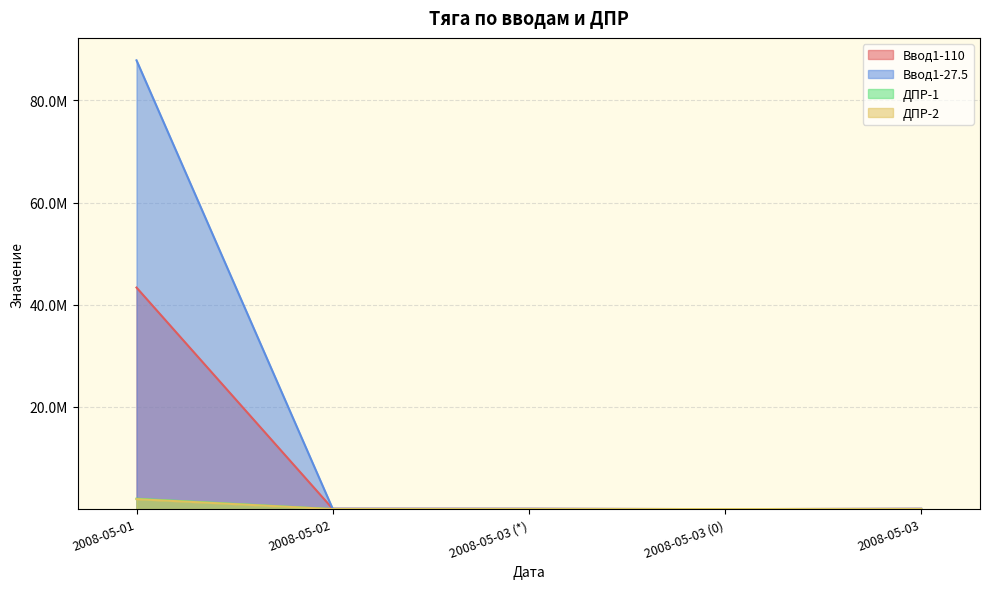

What is the label of the 2nd point from the left?

2008-05-02